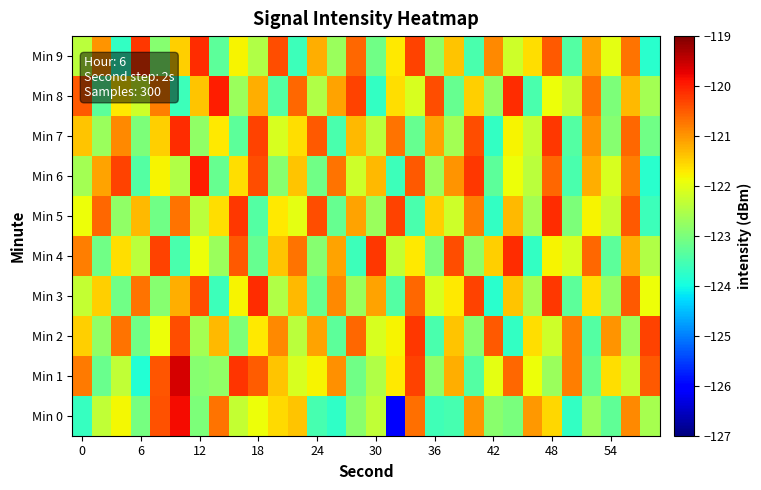

Count the number of data series in this chart.

10